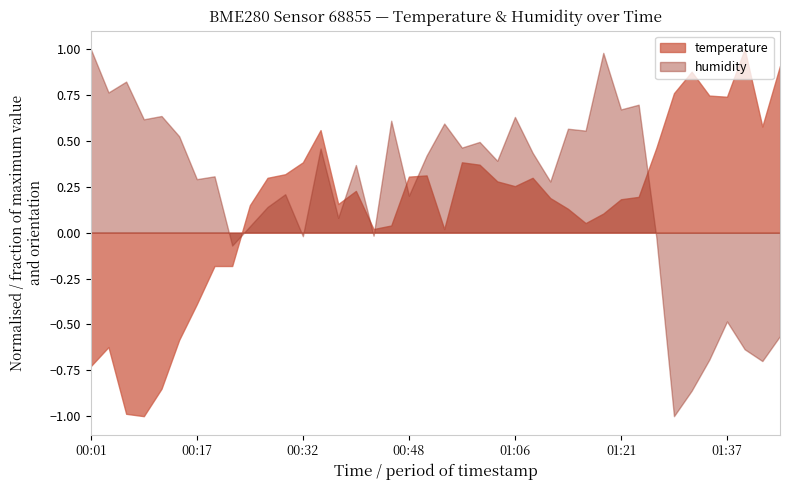

True or false: humidity and temperature intersect in this chart.

True